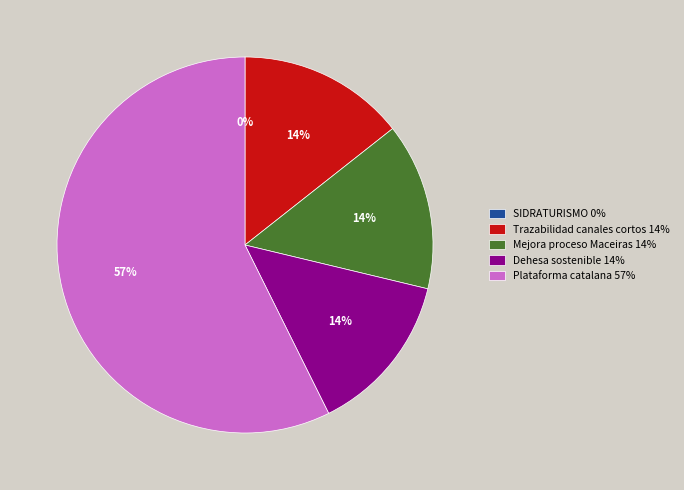

Which slice is the largest?

Plataforma catalana